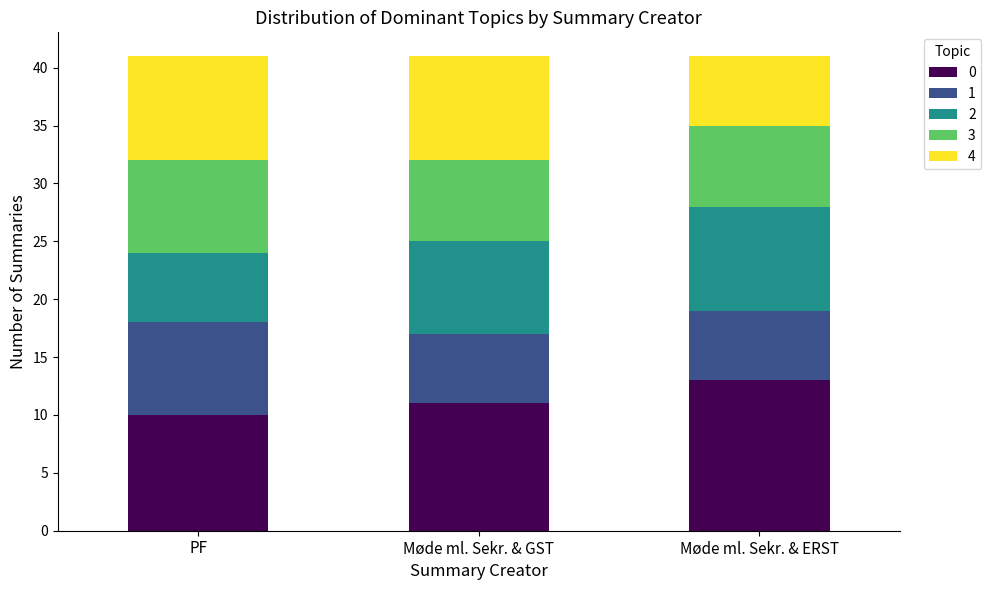

What is the total value across all series at PF?

41